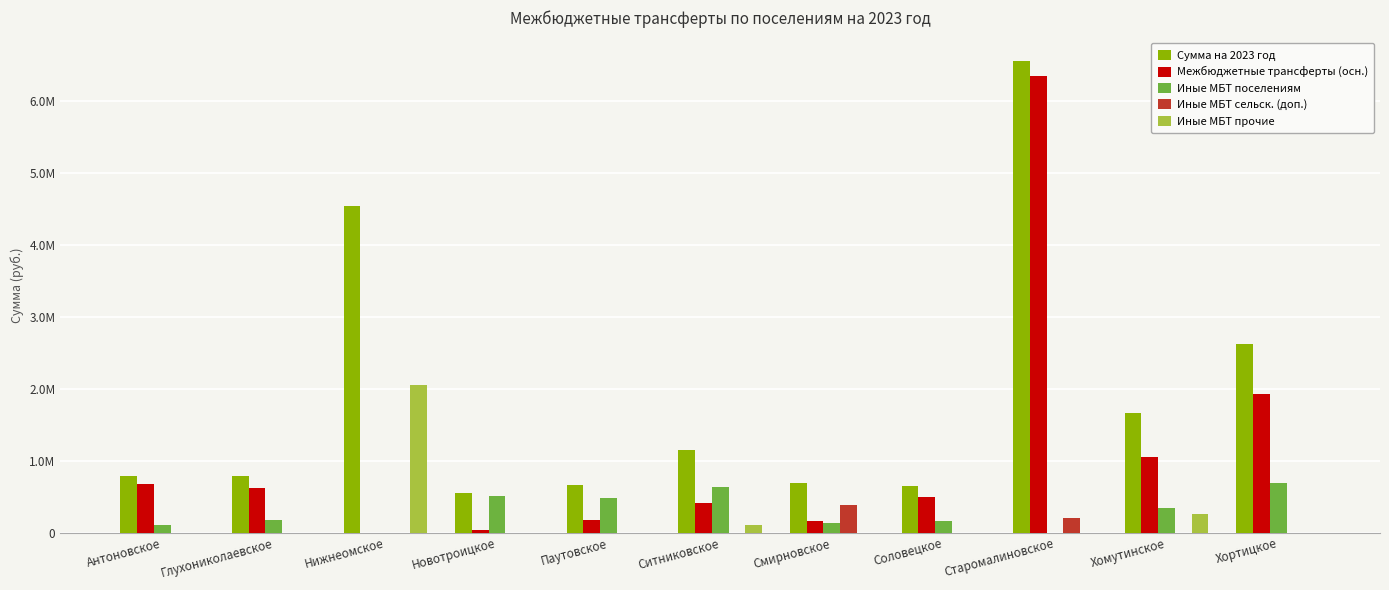

At how many categories does at least one series exceed 4303503?

2